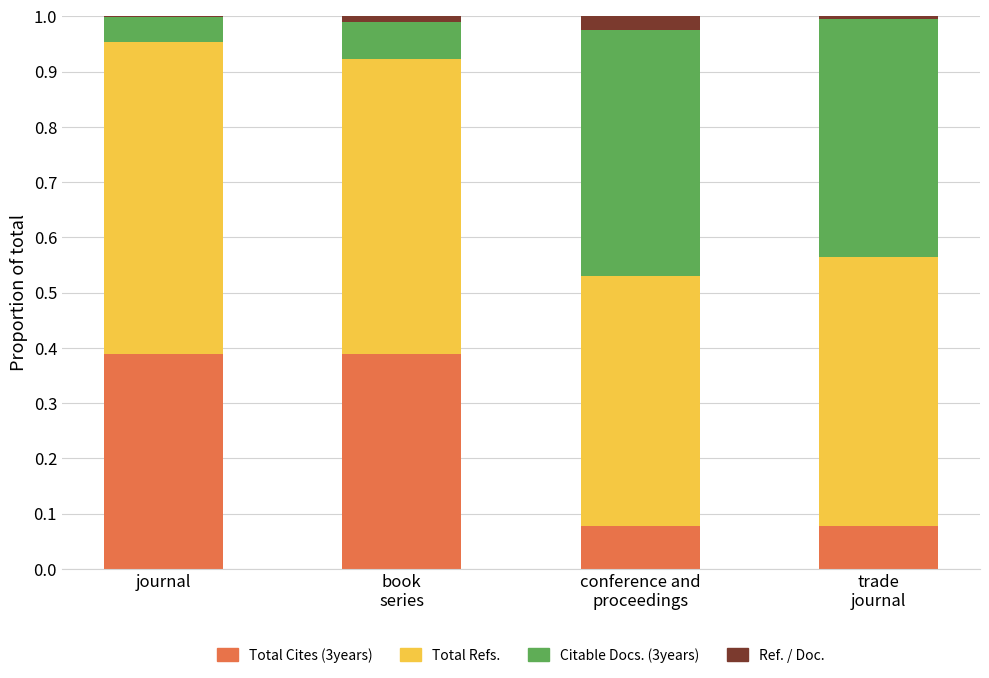

At which label is Total Refs. closest to 0?

conference and
proceedings